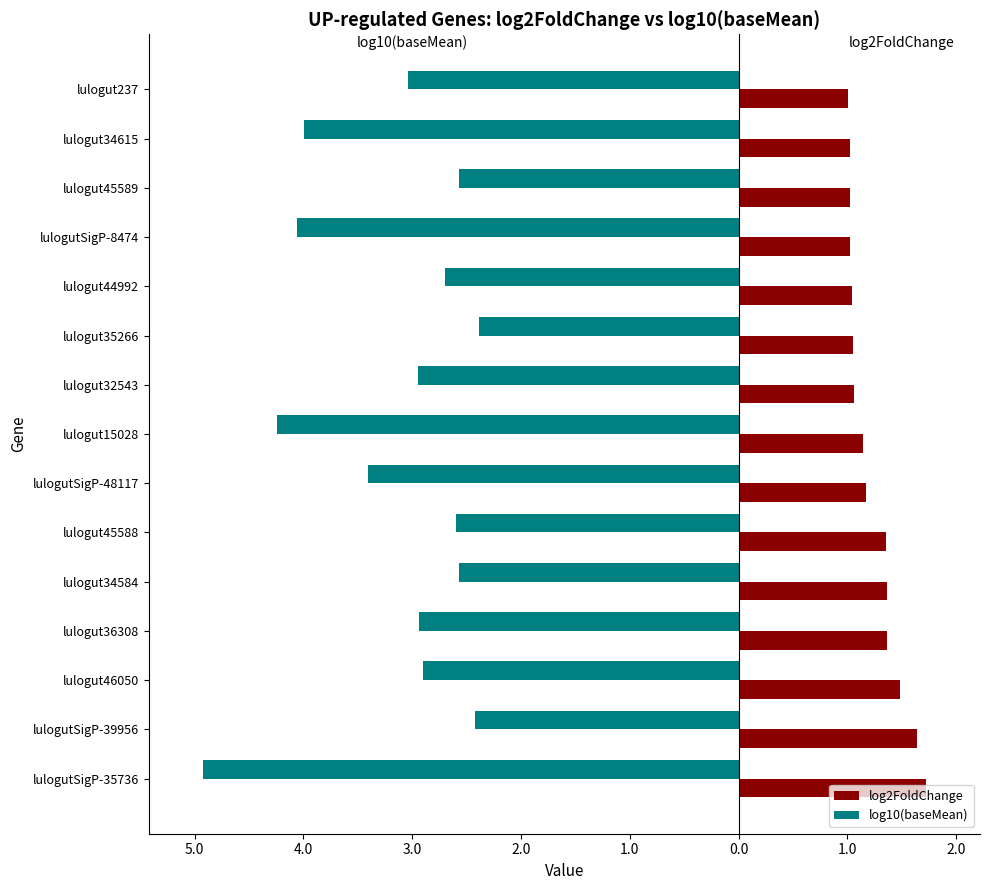

What are all the series names shown in the legend?

log2FoldChange, log10(baseMean)